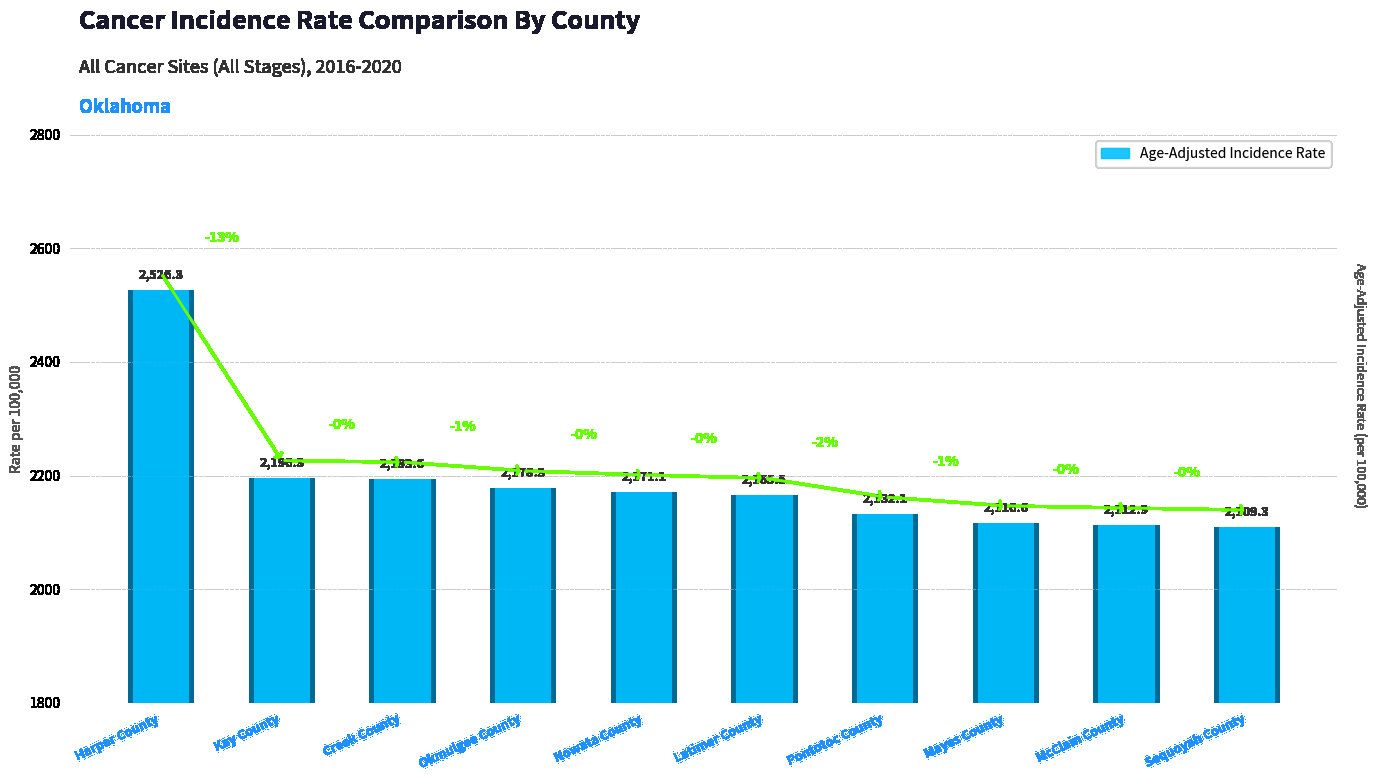

What is the minimum value shown in the chart?

2109.3